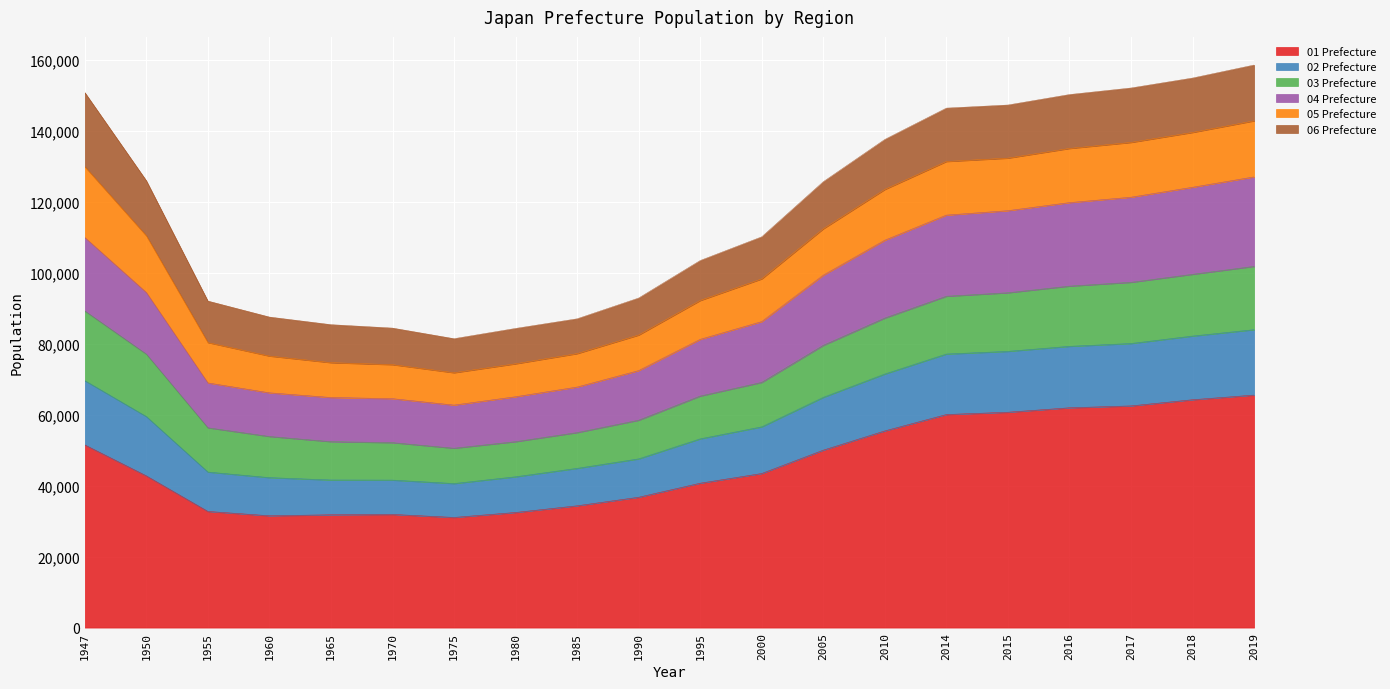

True or false: 02 Prefecture has more than 2 points higher than both neighbors.

False